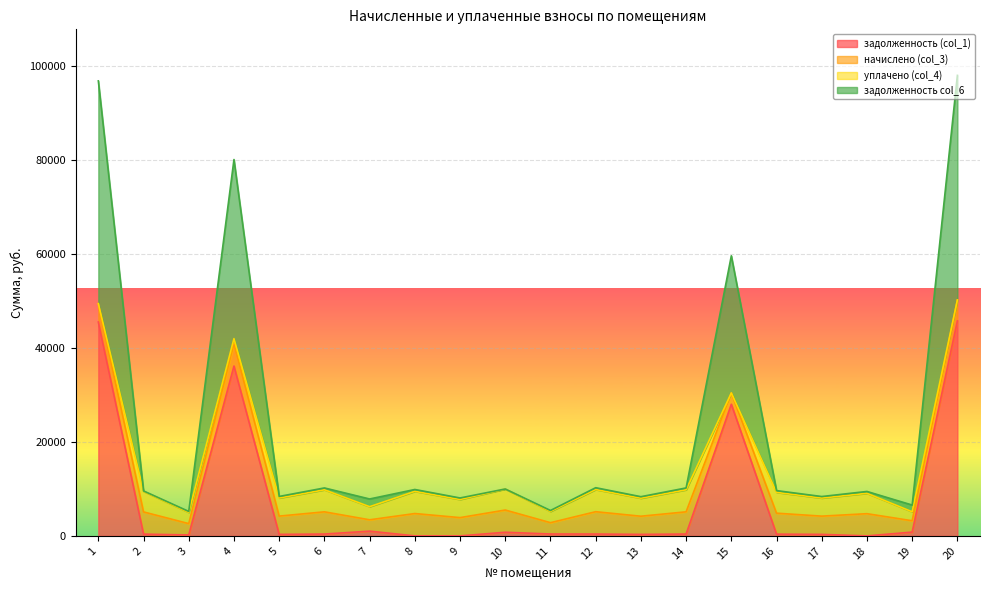

What is the difference between the maximum and minimum values in the задолженность col_6 series?

92849.9